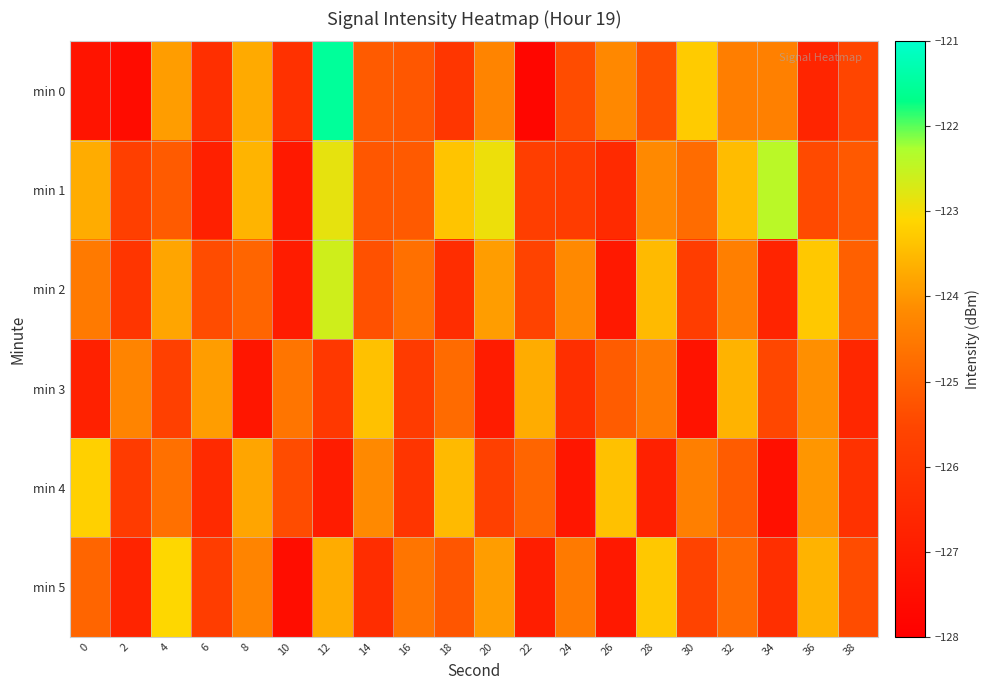

Which has a higher value, 32 or 18?

32